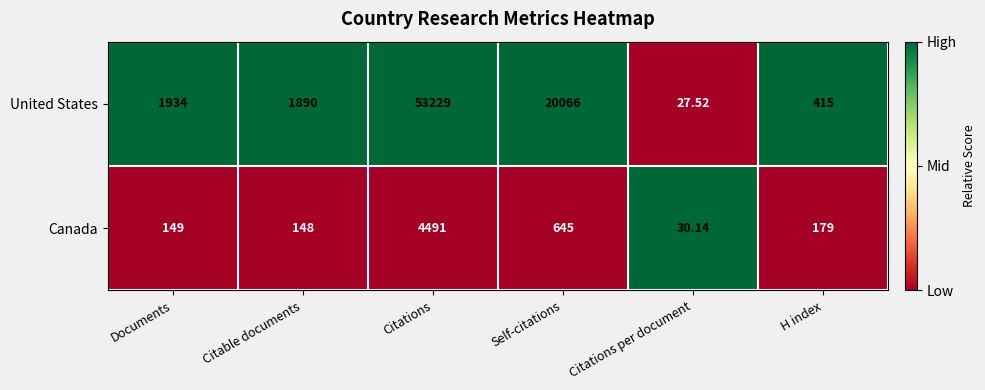

At which label is United States closest to 26628?

Self-citations